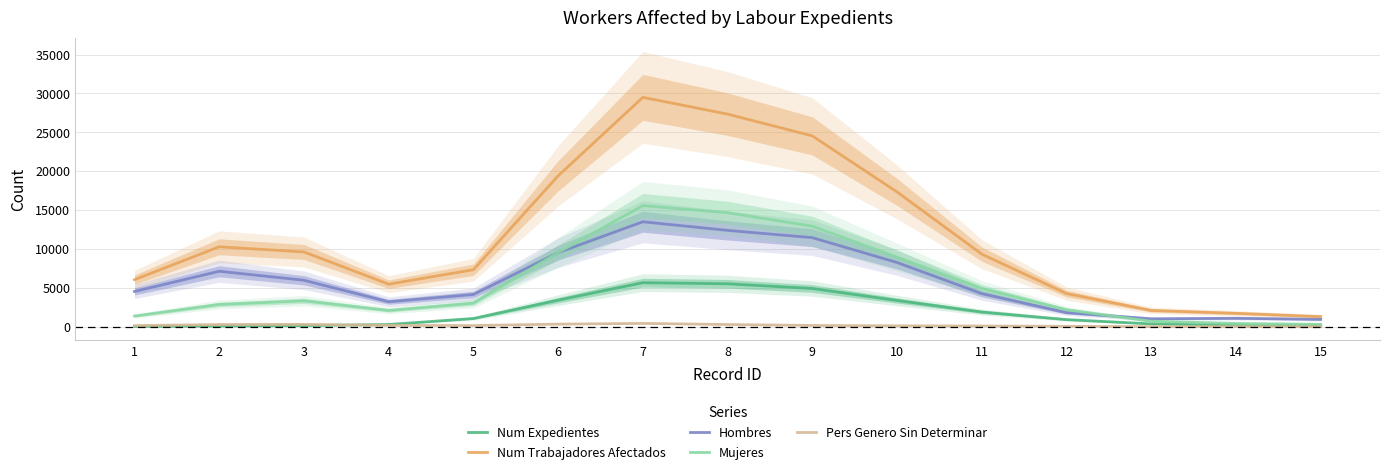

Reading left to right, extract all data points from this chart.

Num Expedientes: 29.1	80.2	144.7	285.2	1057.7	3419.2	5664.6	5520.2	4915.8	3373.5	1892.6	914.5	365.1	203.2	160.4
Num Trabajadores Afectados: 6054.2	10281.4	9615.2	5472.5	7331.0	19406.9	29498.5	27337.7	24538.7	17330.8	9333.2	4262.8	2093.7	1724.4	1305.1
Hombres: 4533.3	7133.7	5975.4	3208.1	4146.3	9525.7	13496.3	12388.6	11453.4	8257.3	4257.4	1815.1	1019.0	1085.0	946.3
Mujeres: 1375.0	2863.3	3334.2	2094.8	3031.4	9546.2	15575.0	14664.2	12923.0	8952.3	4930.7	2181.3	709.1	423.5	307.0
Pers Genero Sin Determinar: 145.9	284.3	305.6	169.5	153.4	334.9	427.2	284.9	162.2	117.3	97.2	51.7	11.7	1.2	0.1